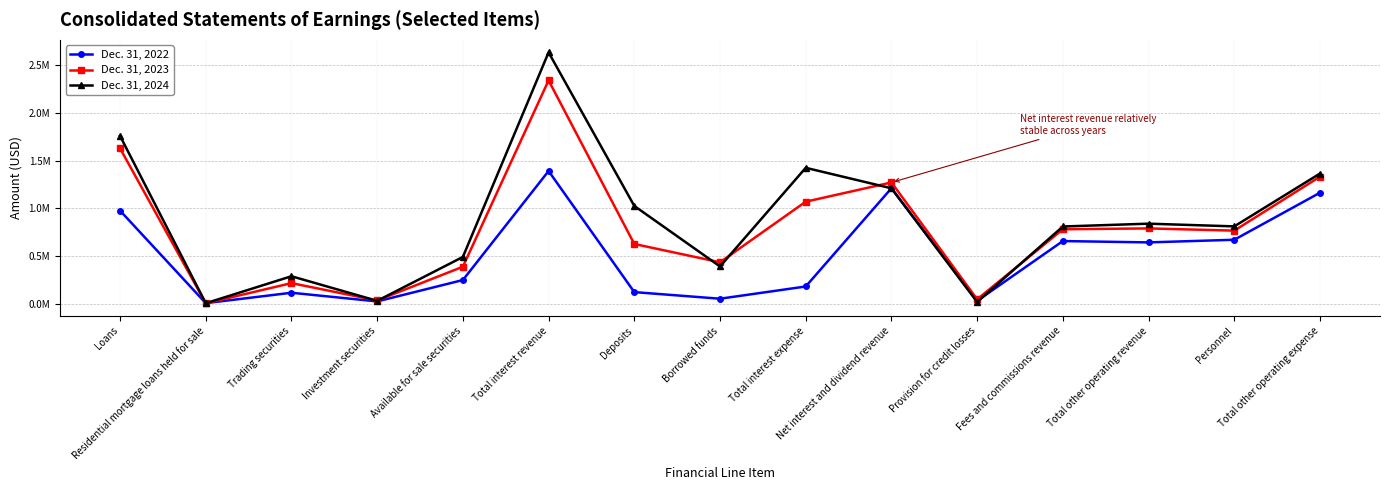

Reading left to right, what are all the values shown in this chart?

Dec. 31, 2022: 976653	6027	115048	24072	248323	1392102	121749	52483	180722	1211380	30000	657213	643257	670918	1164480
Dec. 31, 2023: 1630620	4341	215994	33822	387891	2342464	626597	434735	1070284	1272180	46000	781118	789949	766610	1332881
Dec. 31, 2024: 1760774	5062	288182	30005	490543	2636464	1025729	390761	1425706	1210758	18000	810023	839641	811239	1365755